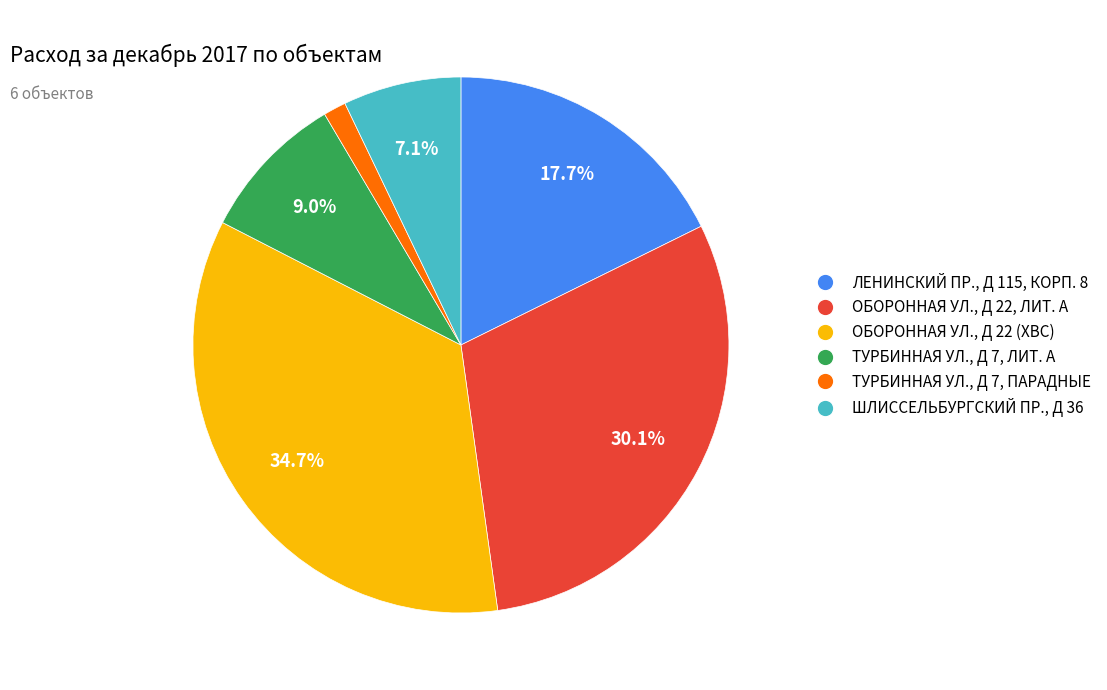

Which category has the smallest portion of the pie?

ТУРБИННАЯ УЛ., Д 7, ПАРАДНЫЕ